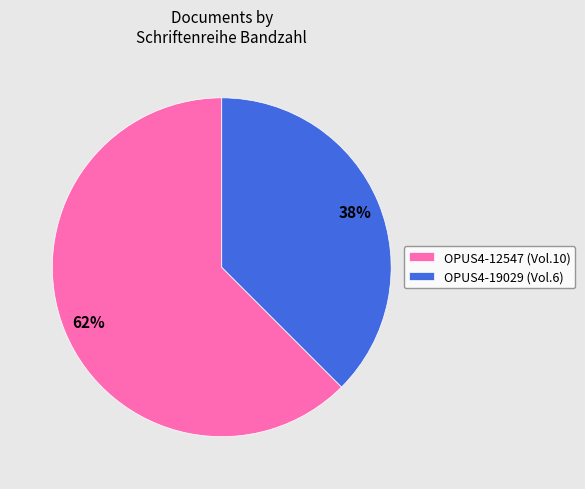

The OPUS4-12547 slice represents 55% of the pie. True or false?

False